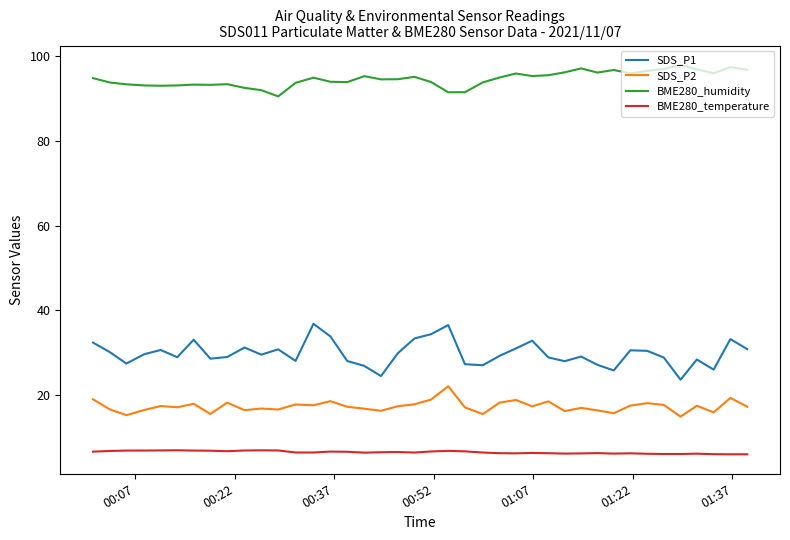

Which series has the widest spread of values?

SDS_P1